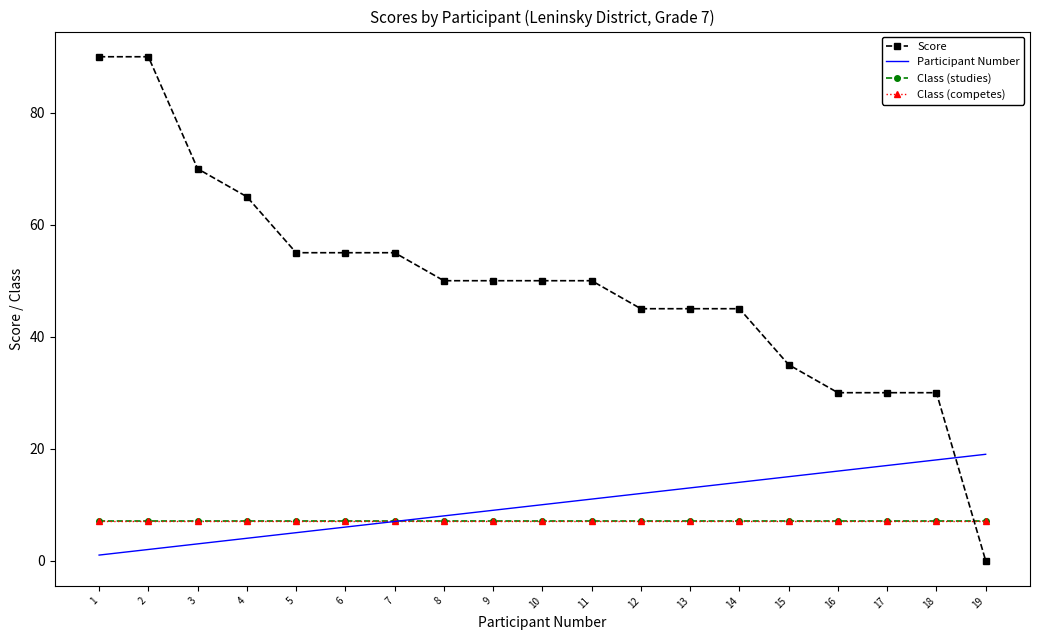

At 15, list the series in order from smallest to largest.

Class (studies), Class (competes), Participant Number, Score